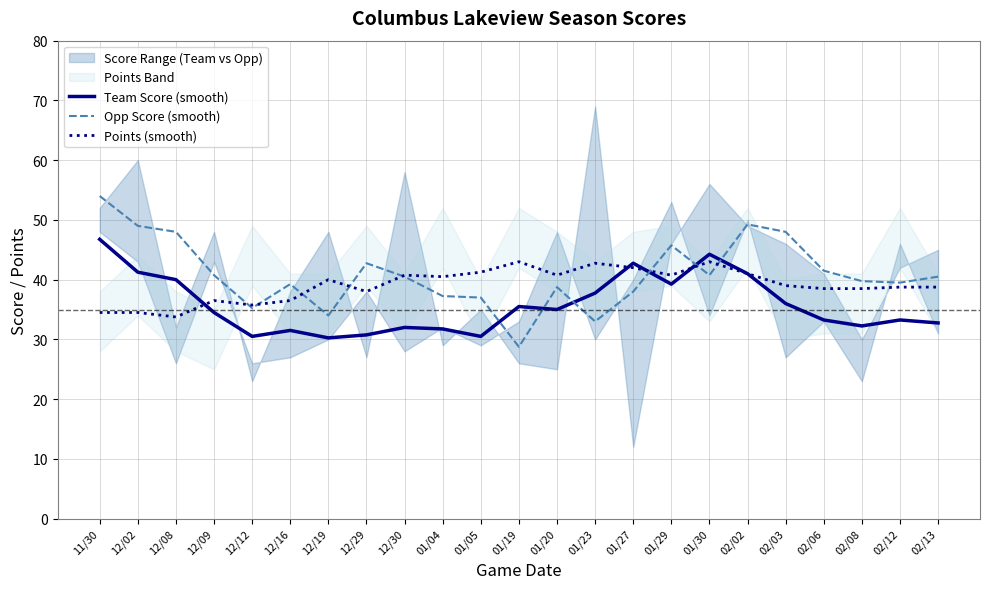

Rank the series by their average value, from lowest to highest.

Team Score (smooth), Points (smooth), Opp Score (smooth)